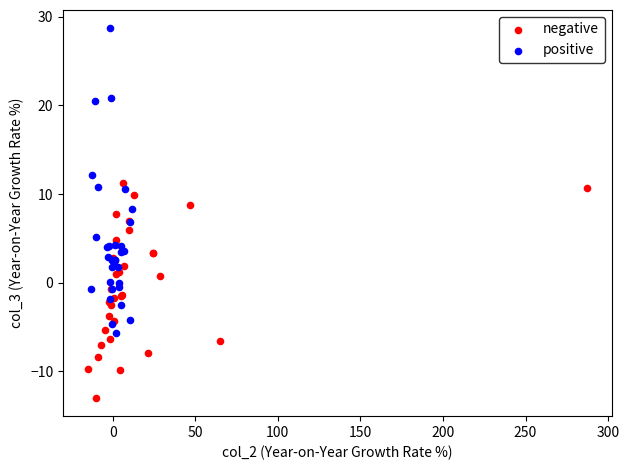

Which series reaches the maximum Y coordinate?

positive